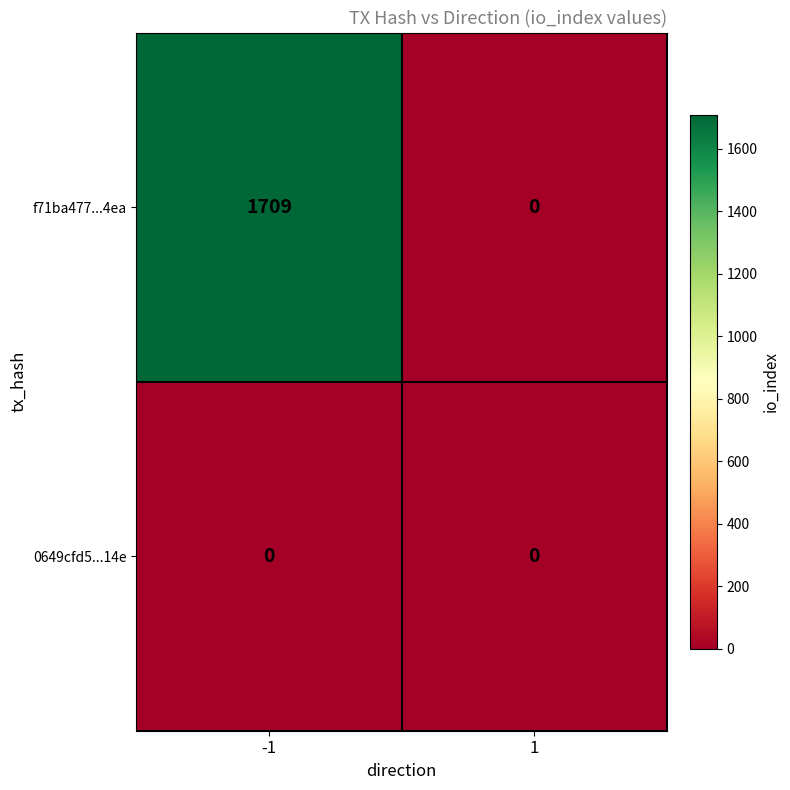

Which series has the largest range (max minus min)?

f71ba477...4ea